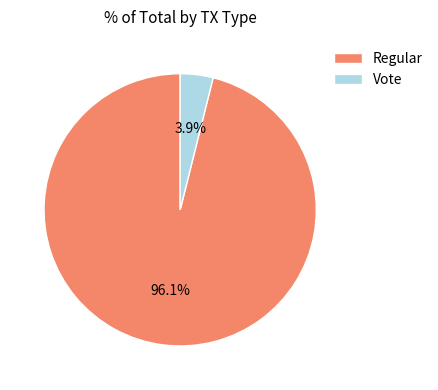

Do Regular and Vote together represent more than half of the pie?

Yes